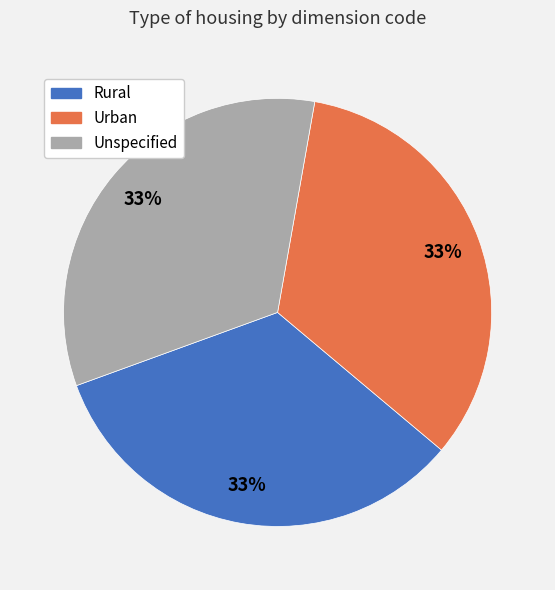

How many segments does this pie chart have?

3